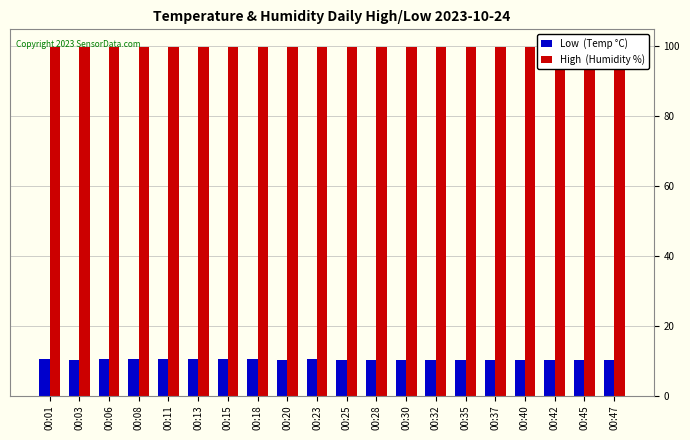

Is the value of High  (Humidity %) at 00:47 greater than the value of Low  (Temp °C) at 00:11?

Yes